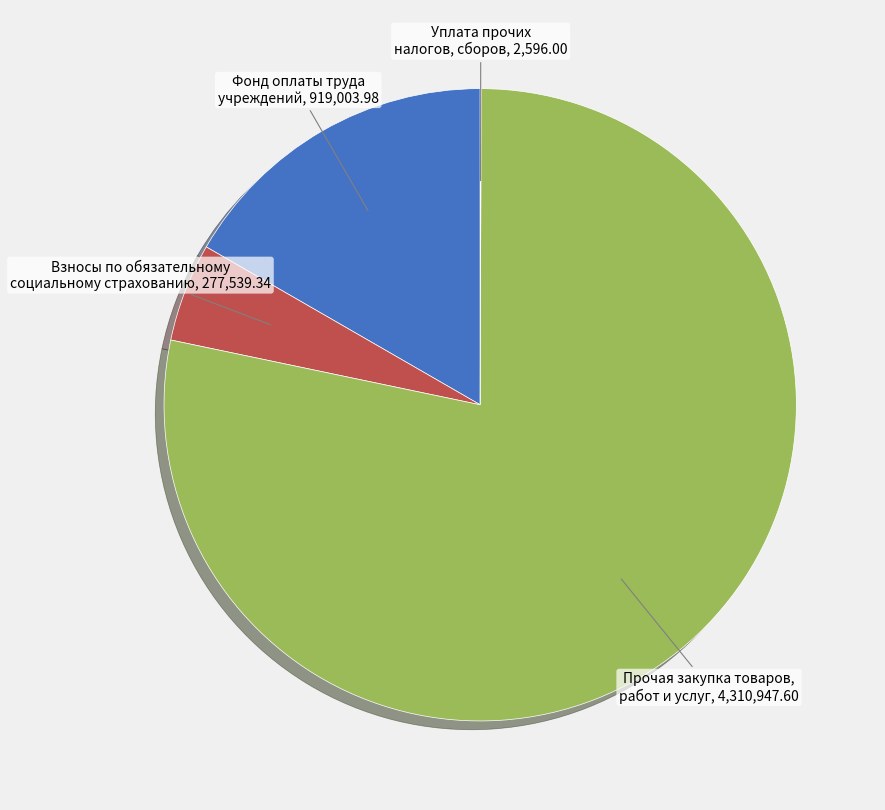

Is there any slice that represents more than half of the pie?

Yes